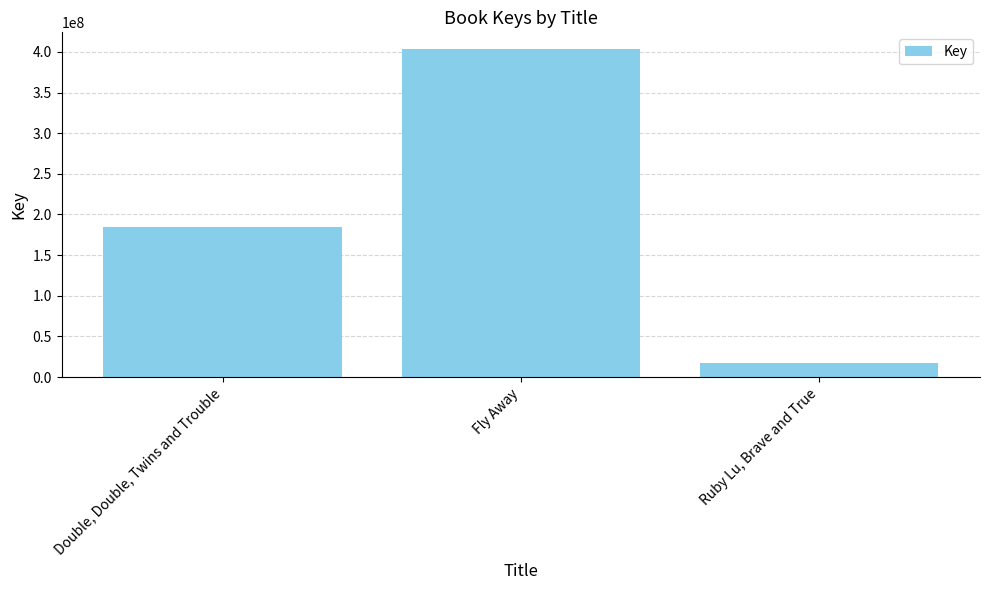

What is the label of the 2nd bar from the right?

Fly Away